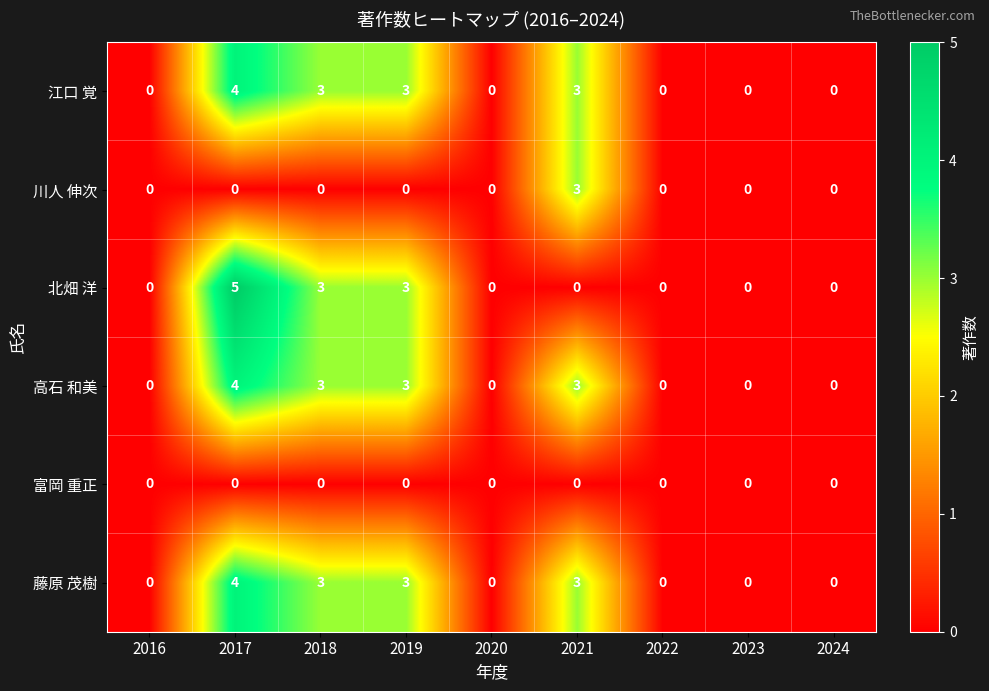

How many categories are shown in the chart?

9